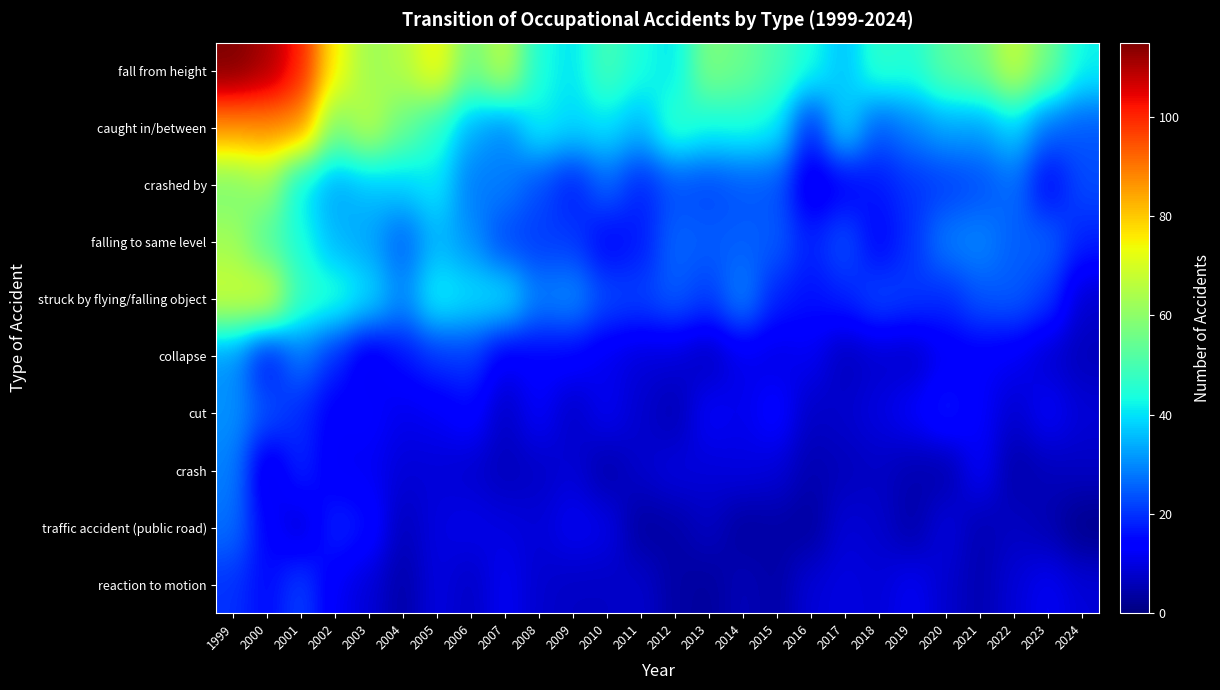

Between 2001 and 2023, which is larger?

2001